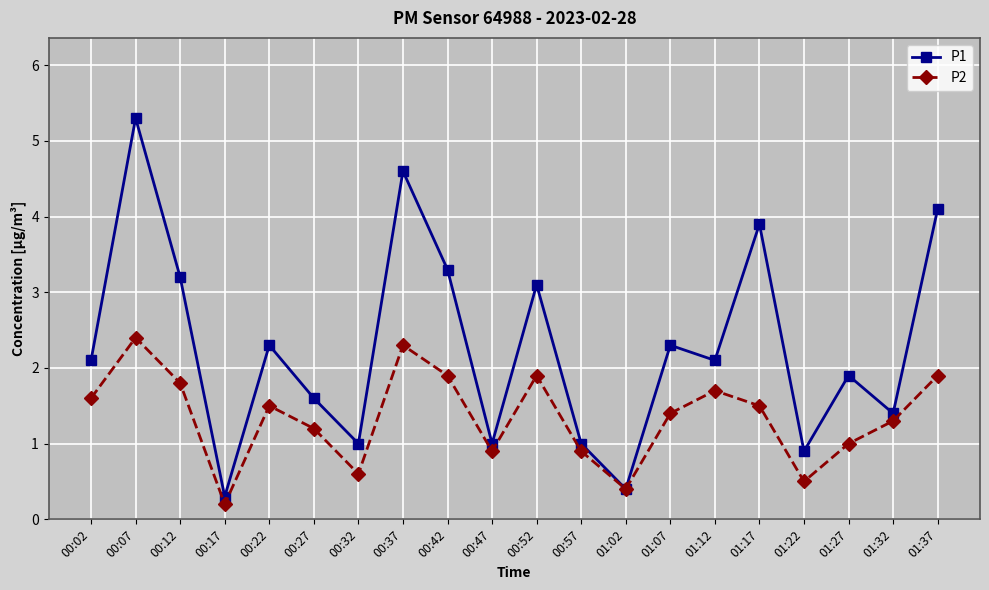

In P1, how many points are higher than both neighbors (excluding endpoints)?

7